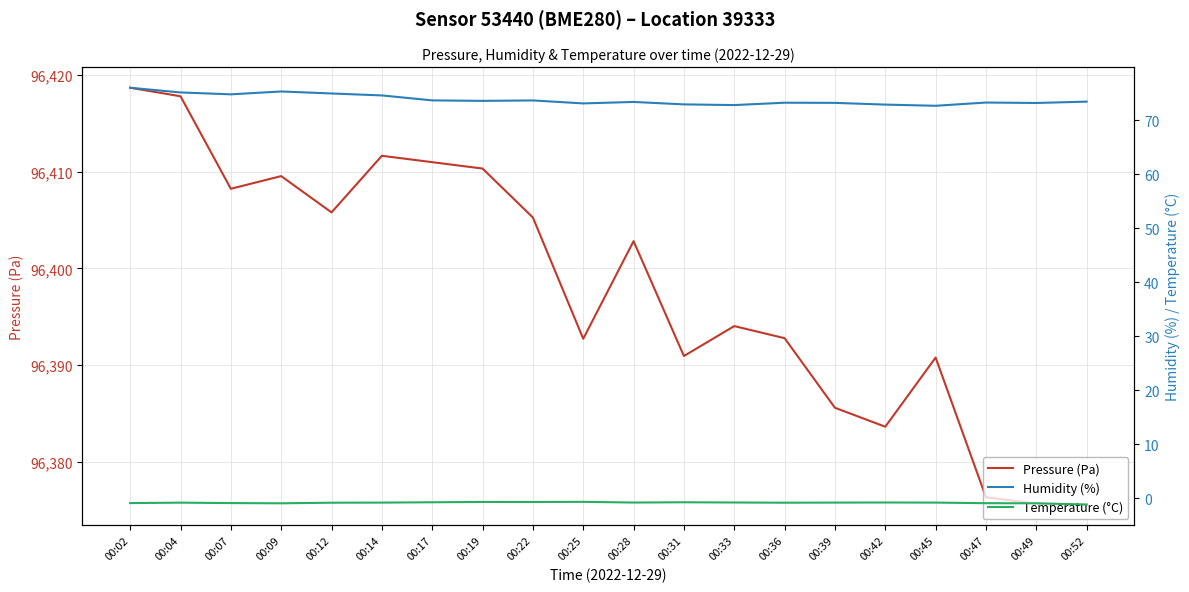

In Temperature (°C), how many points are higher than both neighbors (excluding endpoints)?

5